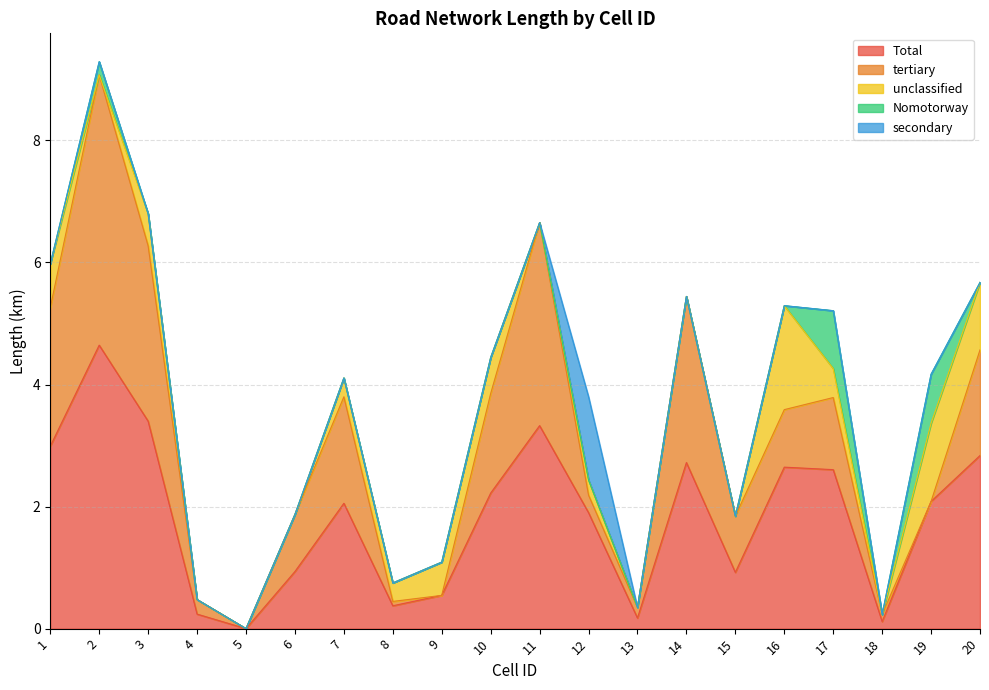

What are all the series names shown in the legend?

Total, tertiary, unclassified, Nomotorway, secondary